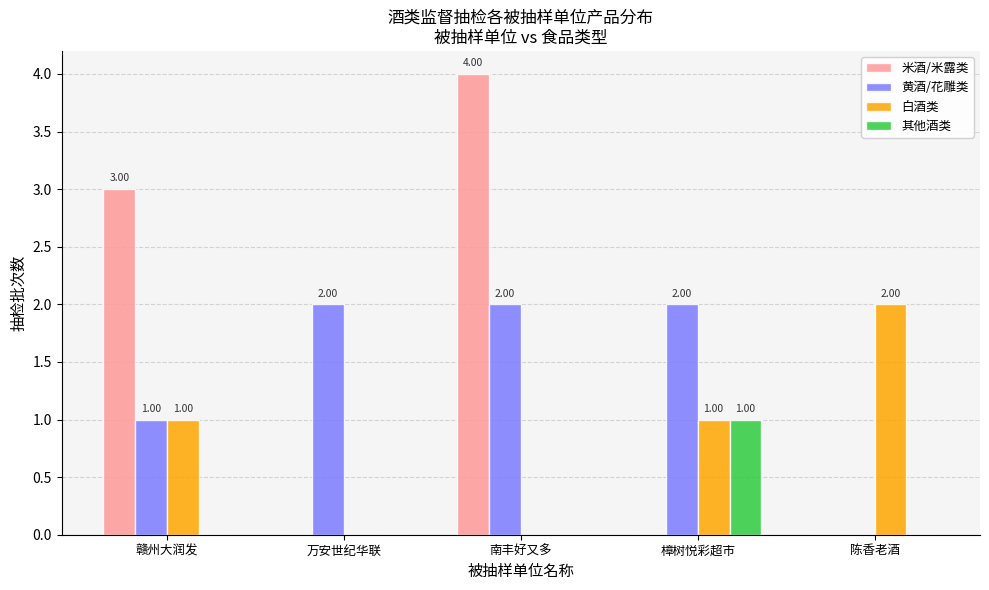

Count the 米酒/米露类 values in the range 0 to 3.

4